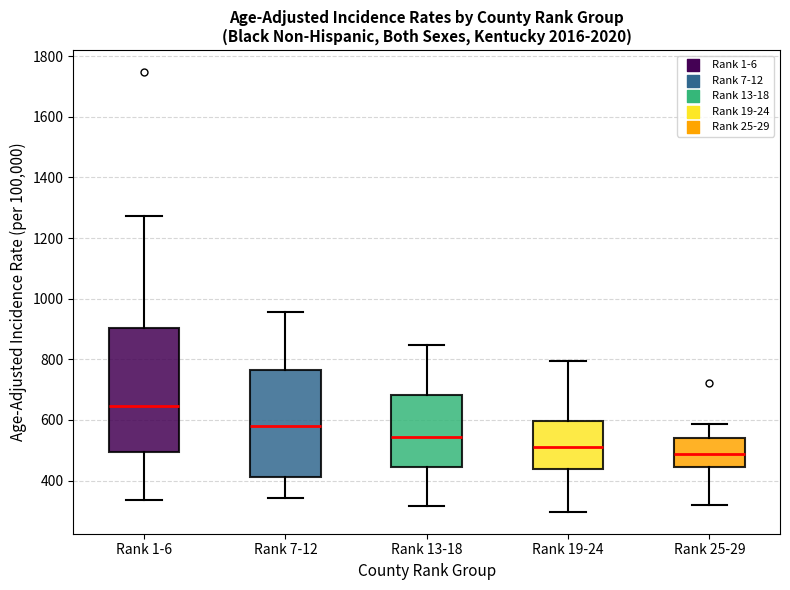

Which box has the lowest median line?

Rank 25-29